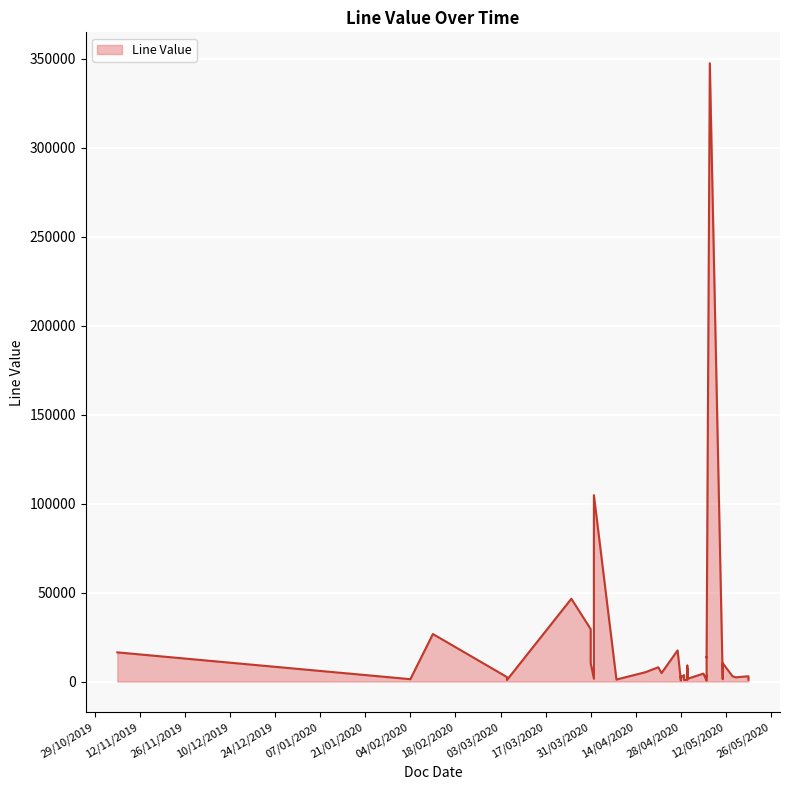

How many data points are less than 3059?

20